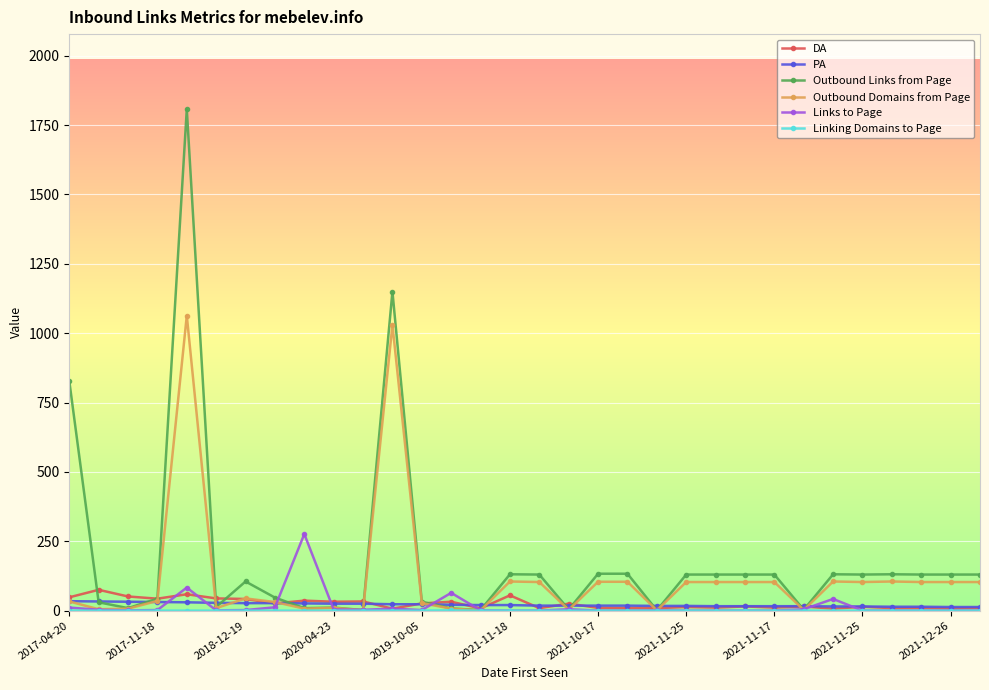

What is the maximum value for DA?

75